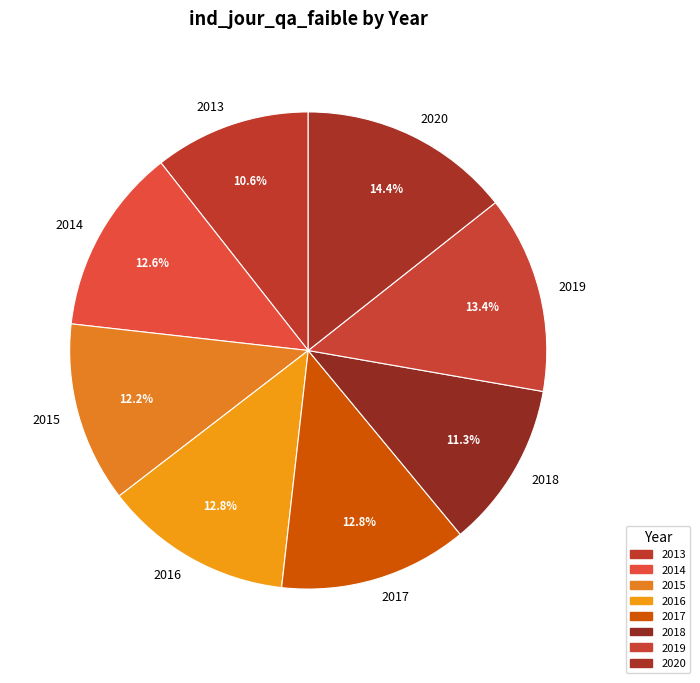

What is the smallest slice in the pie chart?

2013